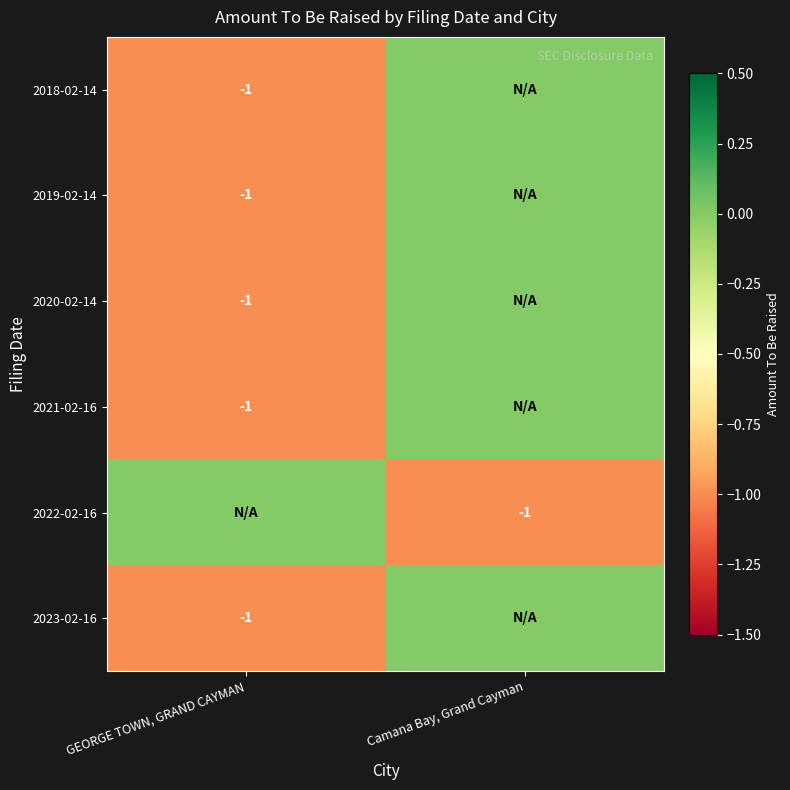

The value of 2021-02-16 at GEORGE TOWN, GRAND CAYMAN is -1. True or false?

True